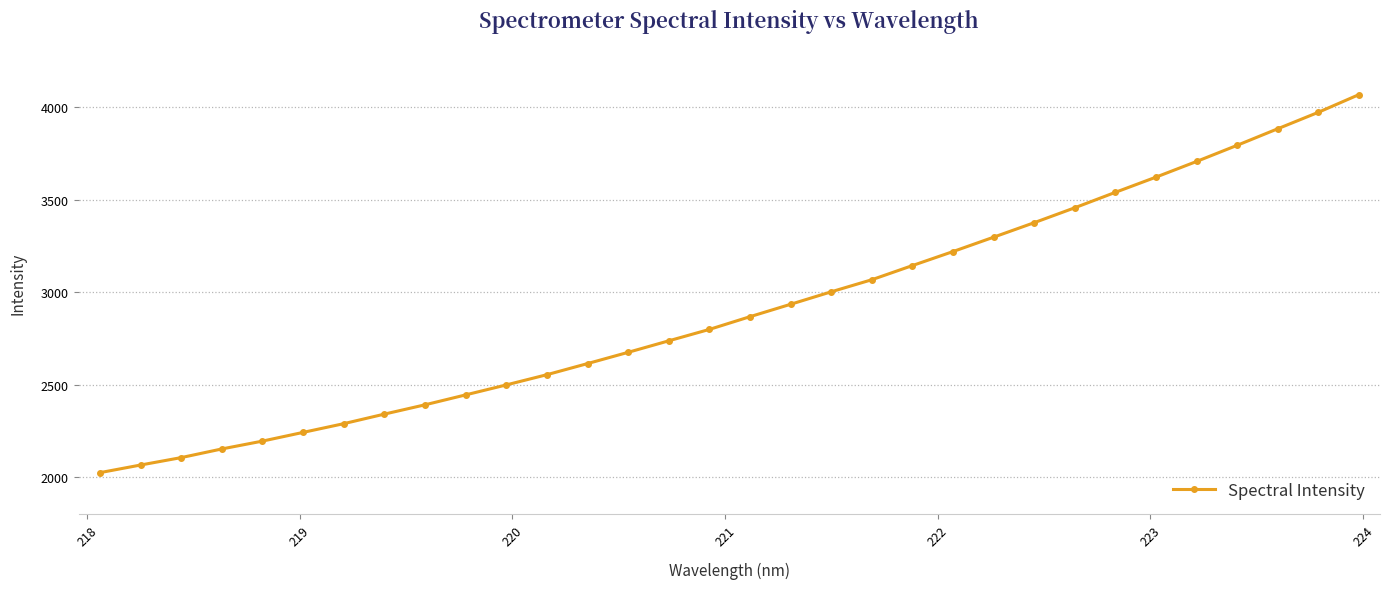

What is the value of the 2nd point from the left?

2065.6